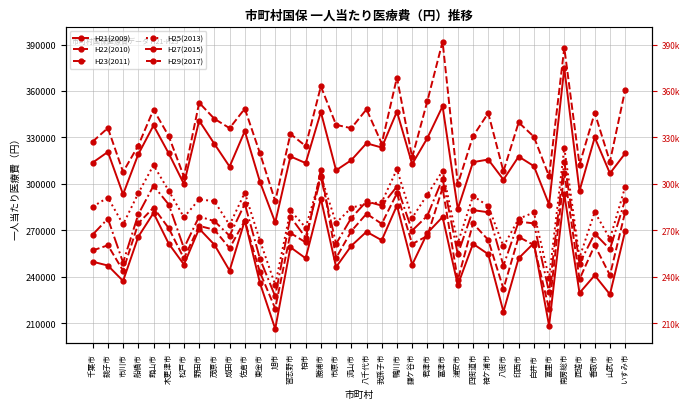

Reading left to right, transcribe all the data shown in this chart.

H21(2009): 249788.0	247304.0	237355.0	265928.0	281233.0	261433.0	247973.0	271100.0	260794.0	244037.0	276362.0	235849.0	206416.0	259119.0	251981.0	290443.0	246319.0	260027.0	269120.0	263631.0	286063.0	247824.0	268308.0	278661.0	234760.0	261339.0	254649.0	217518.0	252026.0	261781.0	208445.0	293415.0	229606.0	240989.0	228683.0	269556.0
H22(2010): 257039.2	260371.3	243994.4	274492.5	284716.3	271412.7	251873.1	272908.8	270391.2	258545.9	276261.0	242859.7	219486.5	268322.8	262268.3	309133.6	252159.3	269510.0	280730.1	274269.0	293926.9	261210.8	266439.7	297388.4	237931.4	274507.7	263855.9	232258.5	265781.4	260549.7	219230.8	307360.6	238467.4	260391.0	241081.5	281894.8
H23(2011): 267252.9	277591.8	249231.6	280360.2	298821.6	286709.9	258569.7	278952.8	275964.0	266544.3	287157.3	251533.3	227379.9	278704.3	265391.5	304335.3	261358.7	277982.8	288719.8	286002.7	298313.7	269861.5	279481.4	303321.5	254616.7	283104.8	281696.4	247227.0	275666.6	274520.5	230067.0	314451.9	248609.7	267890.6	257821.6	289735.9
H25(2013): 285297.9	291188.7	273848.0	293971.3	312116.9	295598.8	278468.0	290034.5	288869.6	273478.2	294365.9	263239.5	234820.9	282849.7	271817.2	305211.3	274801.6	284580.0	287295.4	288101.3	309488.5	278045.5	293134.5	308408.3	261820.9	292204.2	285735.9	259631.6	277471.6	281590.0	239066.3	323419.6	252426.8	281870.9	264572.1	298089.0
H27(2015): 313747.6	320659.0	293259.9	319163.9	337742.0	319719.5	299939.2	340860.2	325879.7	311183.4	334097.1	301237.9	275140.1	317751.3	313459.9	346417.4	308789.5	315336.9	326246.3	323483.8	346692.2	312779.2	329613.2	350157.2	283779.9	314049.6	315748.0	302774.9	317678.9	311517.5	286713.4	374701.7	295530.9	330020.1	306827.7	319688.3
H29(2017): 327324.2	336091.5	307710.1	324806.8	347954.8	330878.1	304704.2	352411.6	342065.8	335999.9	348578.1	319708.8	288857.1	332279.4	324463.3	363036.8	338142.4	335989.8	348184.7	326042.7	368703.5	317085.1	353527.3	391834.1	299833.1	330774.6	345737.7	308126.8	339706.3	330510.8	304889.6	387949.7	312512.6	345914.7	314377.0	360606.4